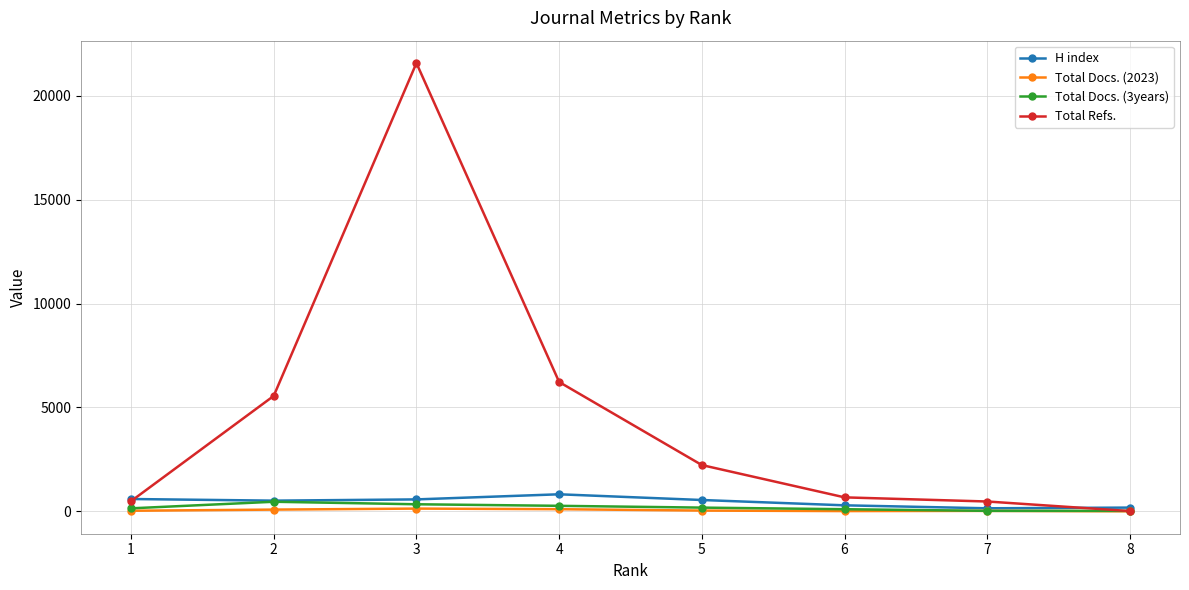

What is the average value of the Total Docs. (2023) series?

51